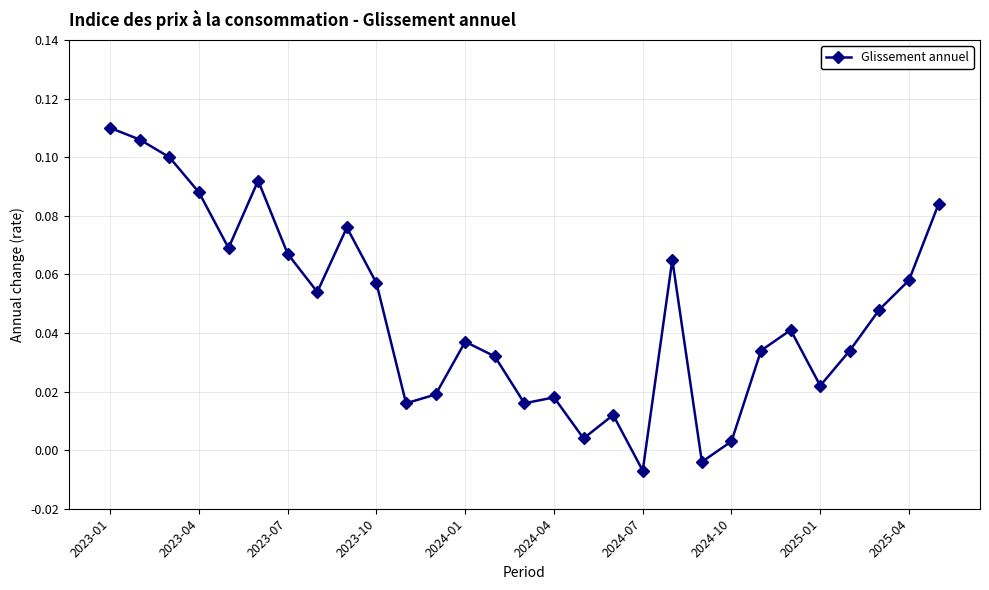

How many values exceed 0?

27